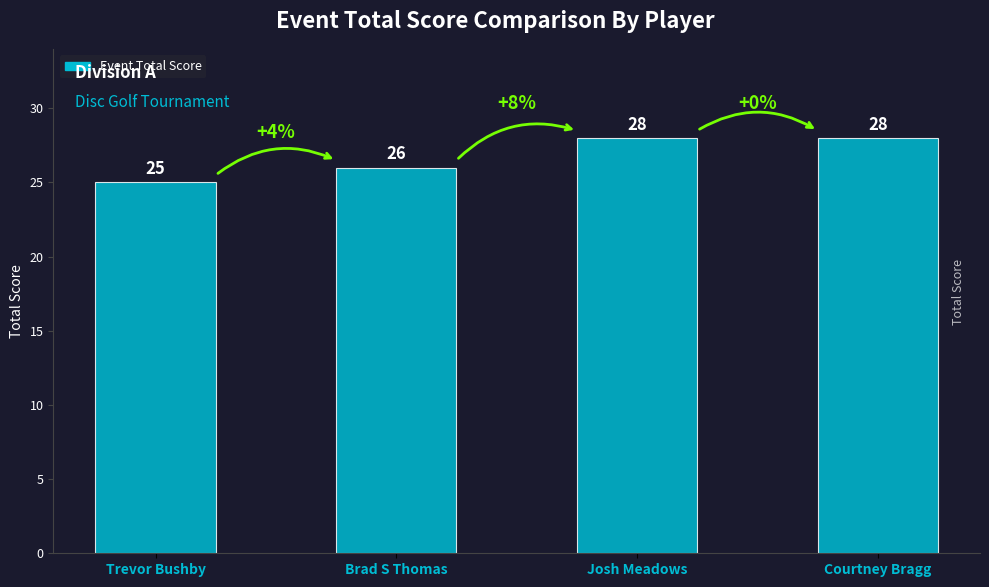

Are the bars grouped side by side (vs. stacked)?

No